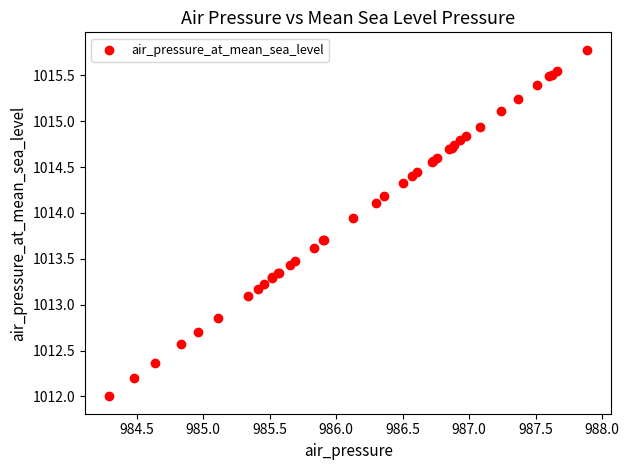

What Y value in the scatter plot is closest to 1013?

1013.1